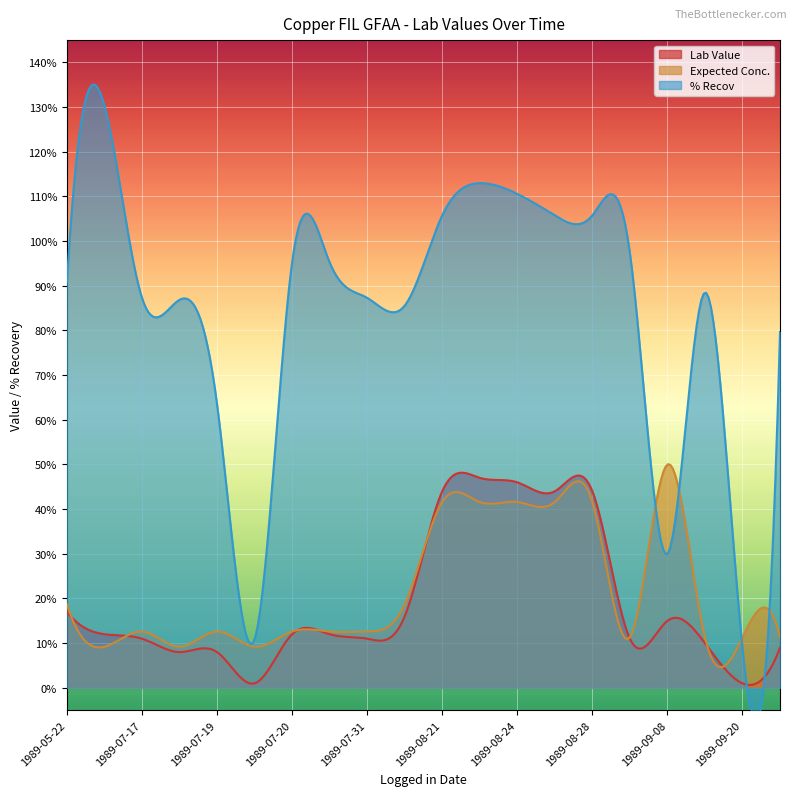

How many intersections are there between Expected Conc. and % Recov?

4